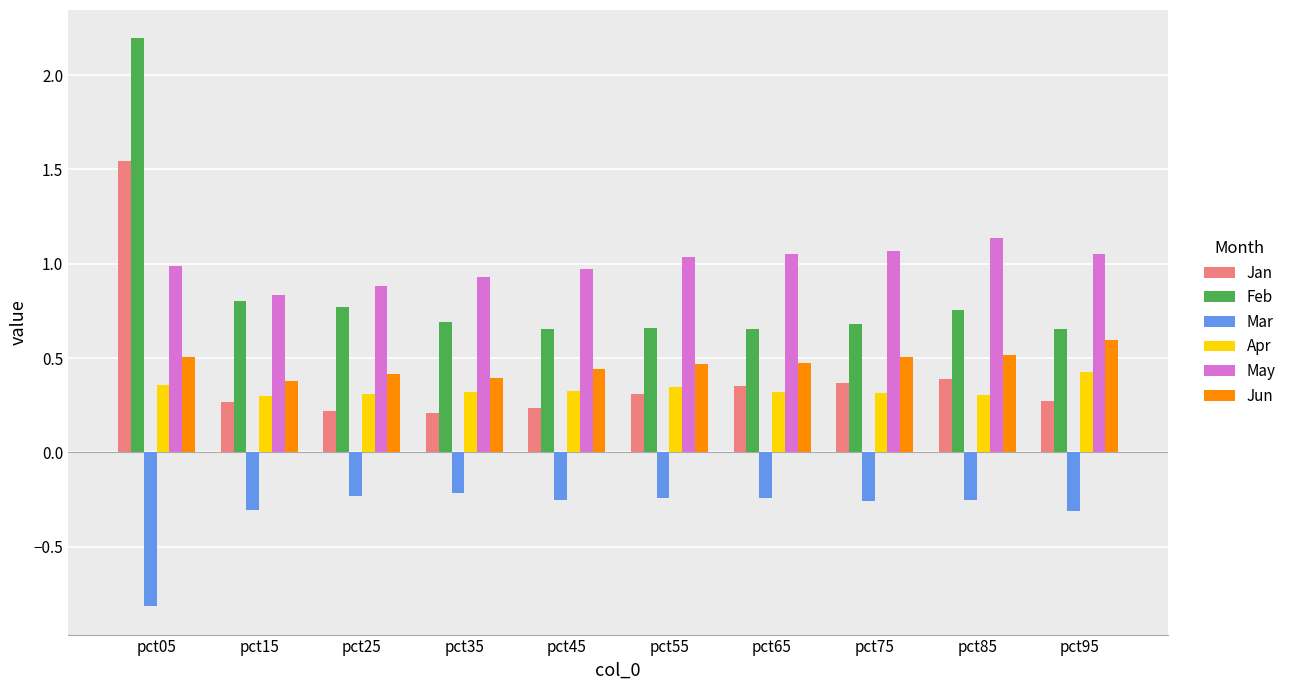

Is it true that Jan equals 0.2 at pct45?

True